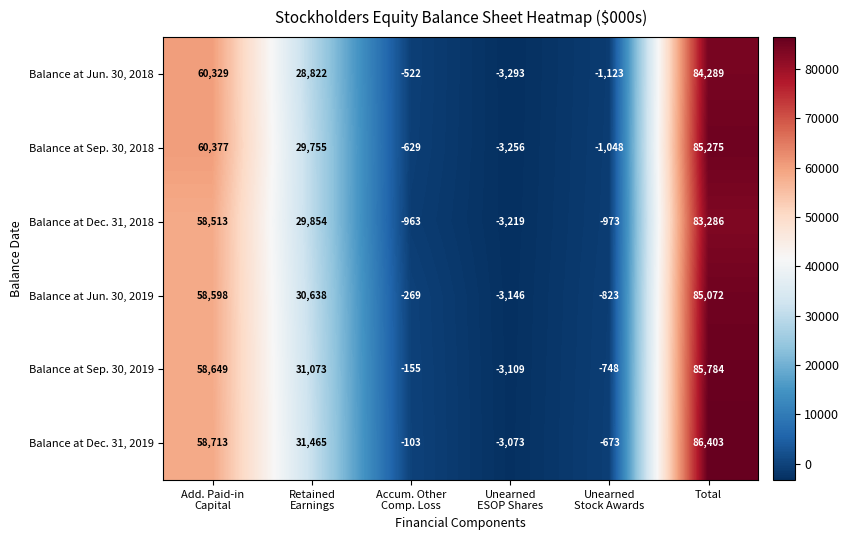

What is the sum of all Balance at Jun. 30, 2018 values?

168502